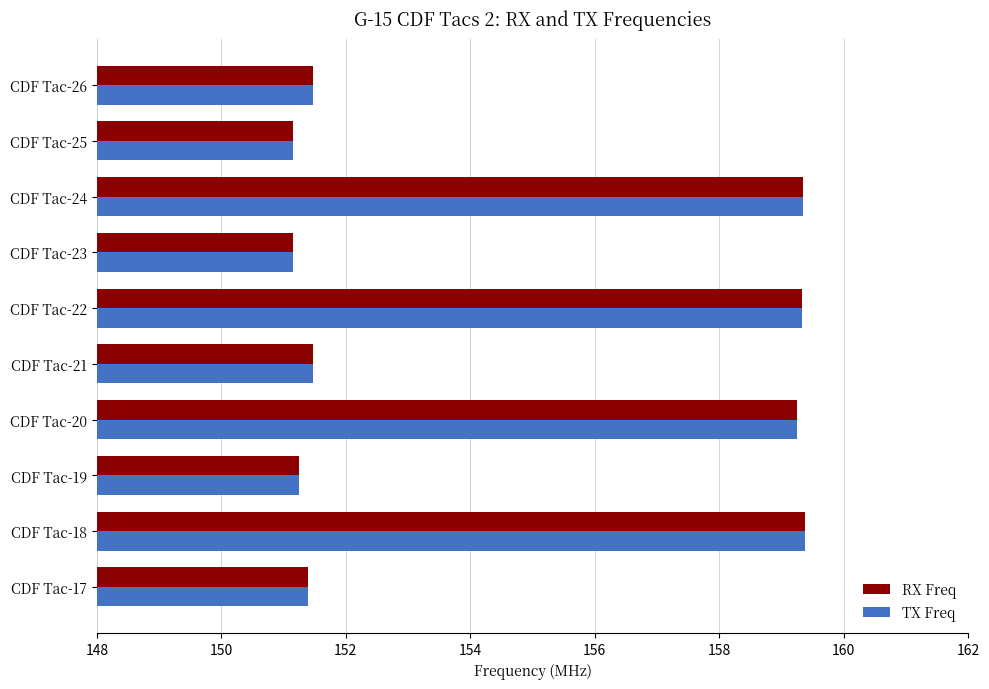

What is the average value of the RX Freq series?

154.5